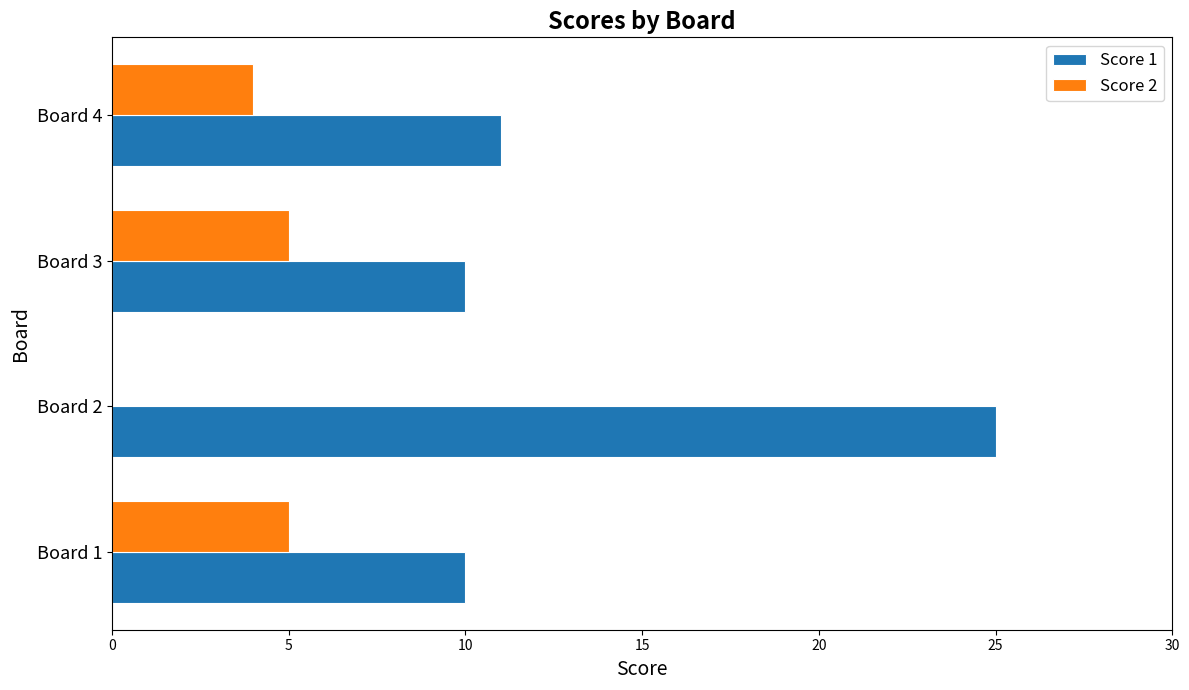

What is the greatest value displayed?

25